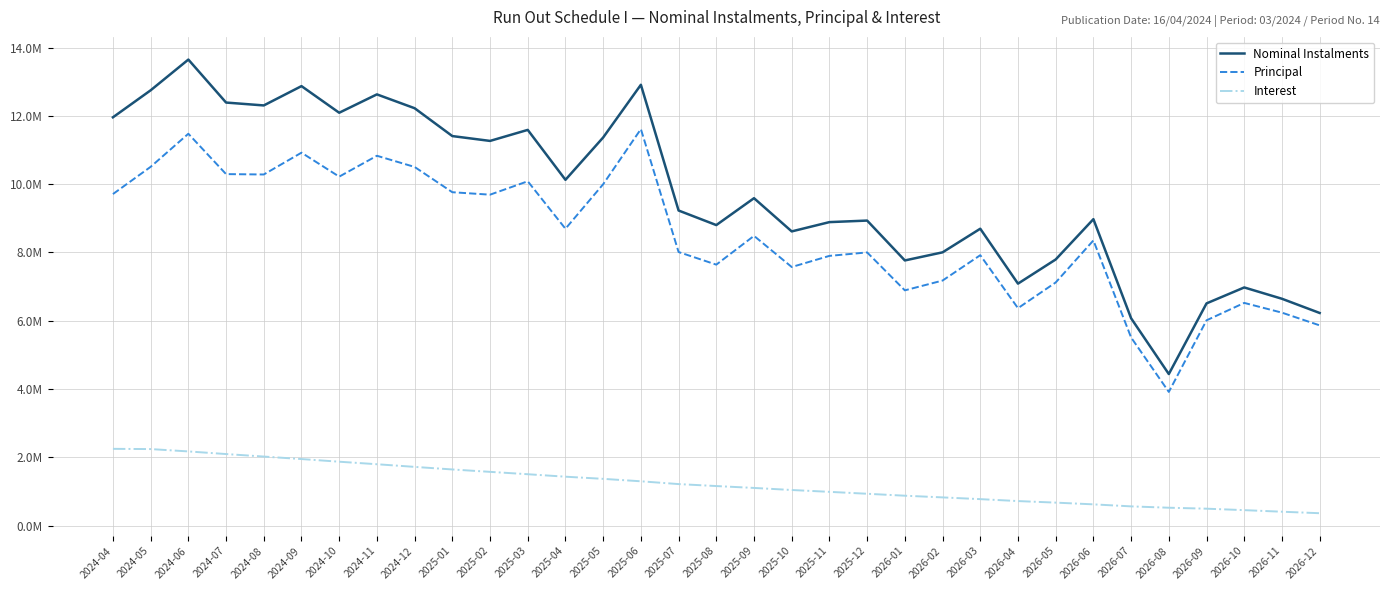

Reading right to left, extract all data points from this chart.

Nominal Instalments: 6227106.0	6643050.7	6974631.2	6507559.2	4438803.3	6071540.6	8974127.9	7793788.3	7086259.9	8694366.5	8002904.0	7765420.5	8933052.8	8887883.7	8615772.3	9588677.4	8801158.5	9227640.0	12909998.5	11366916.7	10126656.4	11588605.1	11265880.7	11407678.7	12223292.9	12628671.5	12090831.0	12870652.5	12304970.5	12389325.4	13648053.0	12748126.1	11957325.4
Principal: 5864076.1	6236246.3	6521674.6	6012030.6	3915060.1	5508351.2	8351670.3	7120567.4	6367634.6	7919336.3	7176564.0	6889777.6	8000374.9	7899119.6	7573004.8	8485286.1	7642629.6	8011566.6	11612177.6	9997422.7	8694153.1	10083855.1	9691520.7	9763330.1	10503379.8	10831073.2	10219482.2	10921456.8	10282862.9	10293768.6	11475574.2	10506851.4	9709235.6
Interest: 363029.9	406804.3	452956.7	495528.6	523743.2	563189.4	622457.6	673220.9	718625.3	775030.2	826340.0	875642.9	932678.0	988764.1	1042767.5	1103391.3	1158528.9	1216073.4	1297820.9	1369494.0	1432503.3	1504750.0	1574360.0	1644348.6	1719913.1	1797598.3	1871348.8	1949195.6	2022107.6	2095556.9	2172478.8	2241274.7	2248089.8